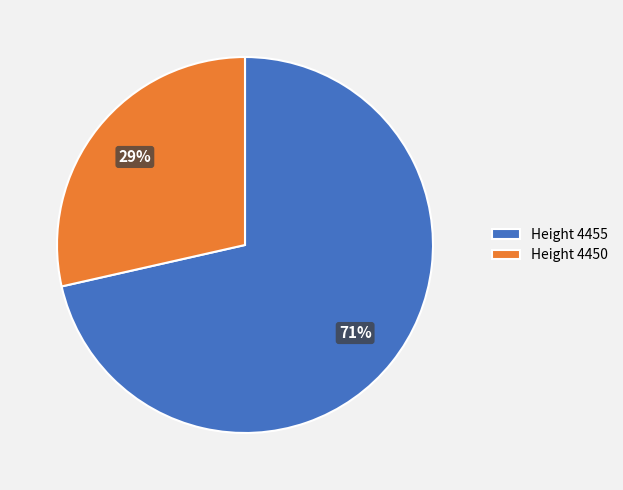

Is it true that Height 4455 is 71% of the pie?

True